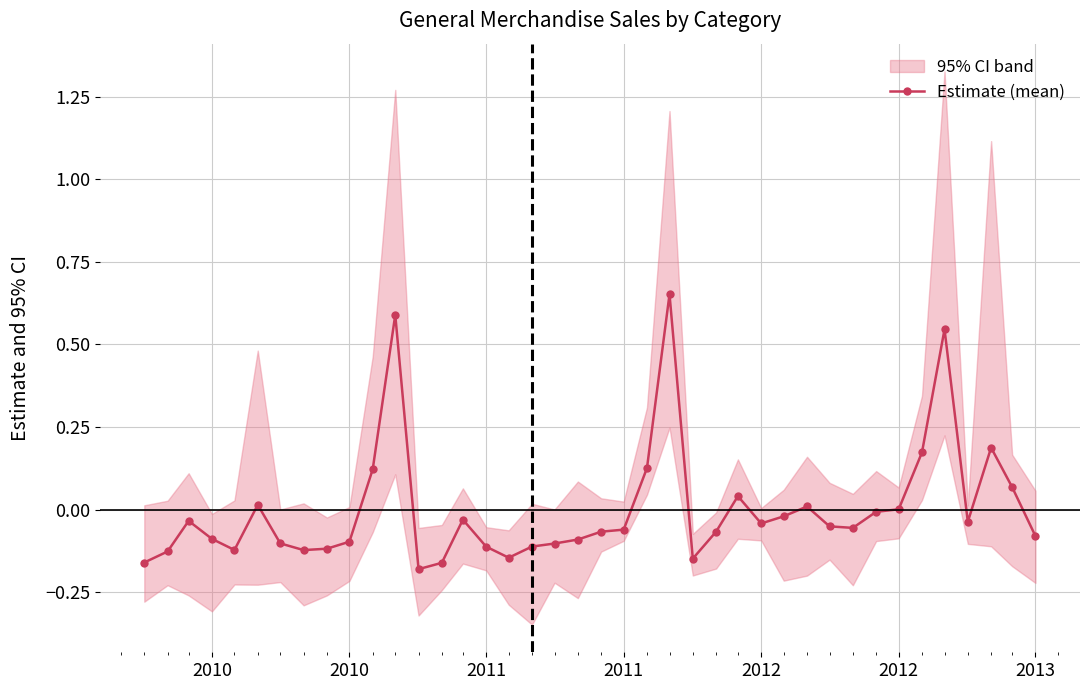

How many points are higher than both their immediate neighbors (excluding endpoints)?

9